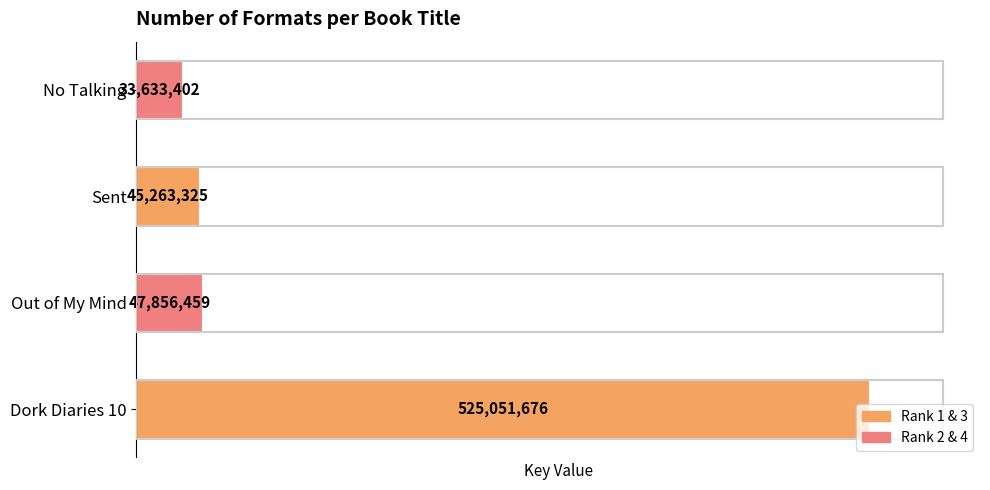

Does the chart contain stacked bars?

No